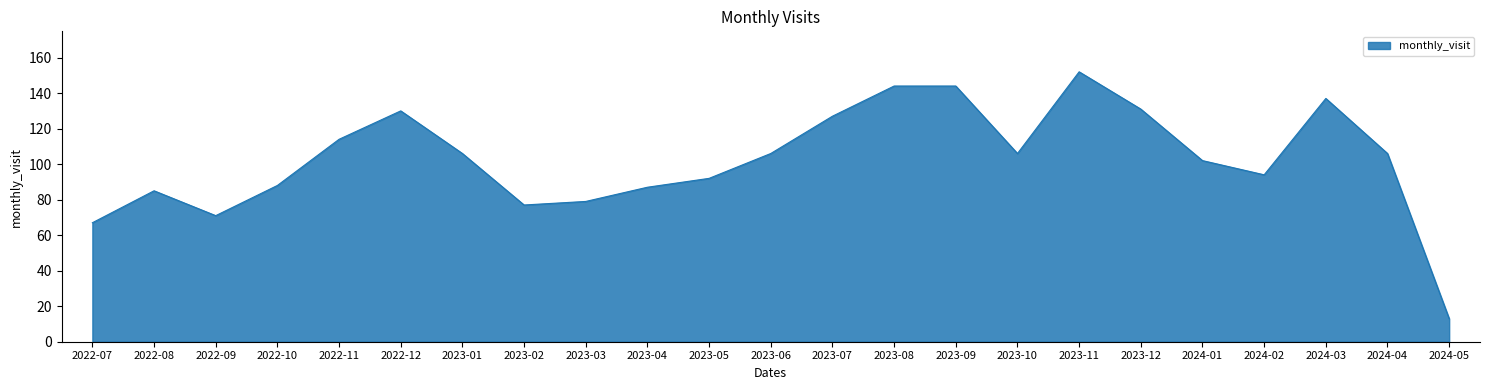

What position from the left is 2024-05?

23